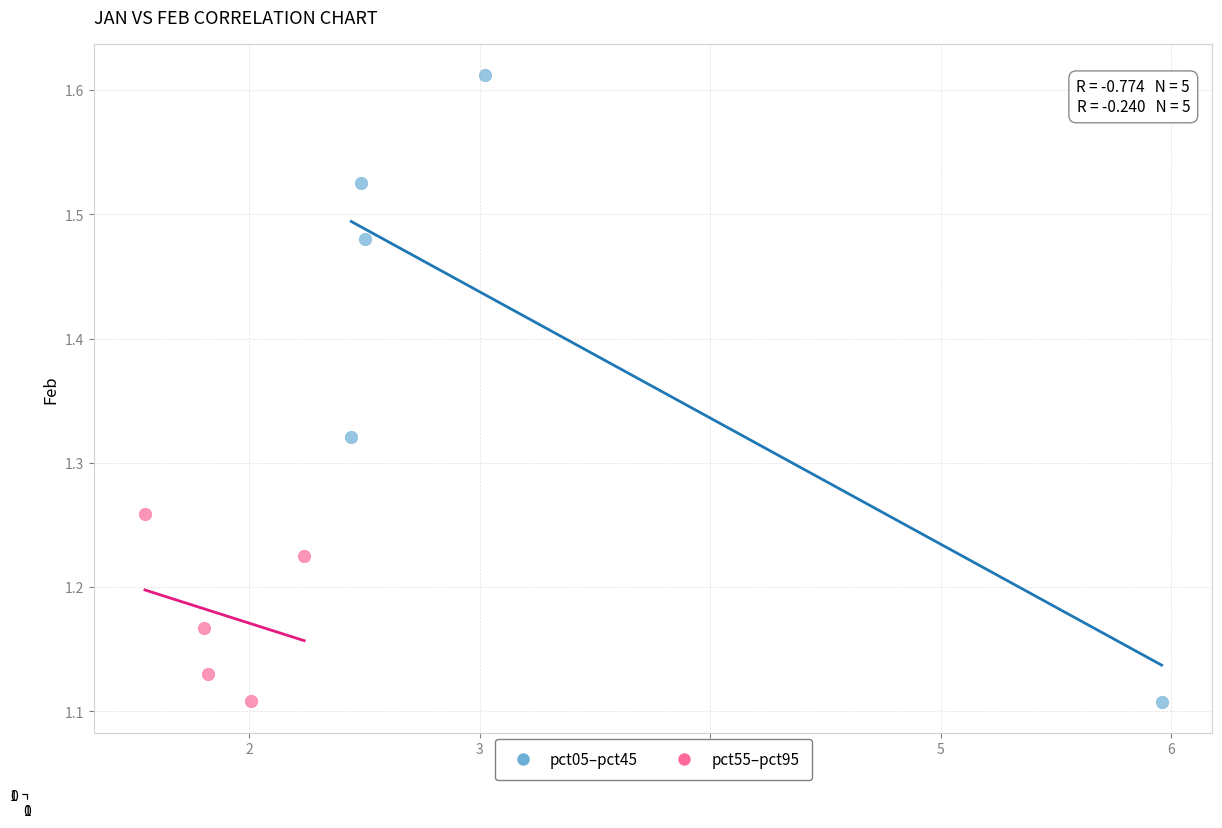

Which series reaches the maximum Y coordinate?

pct05–pct45